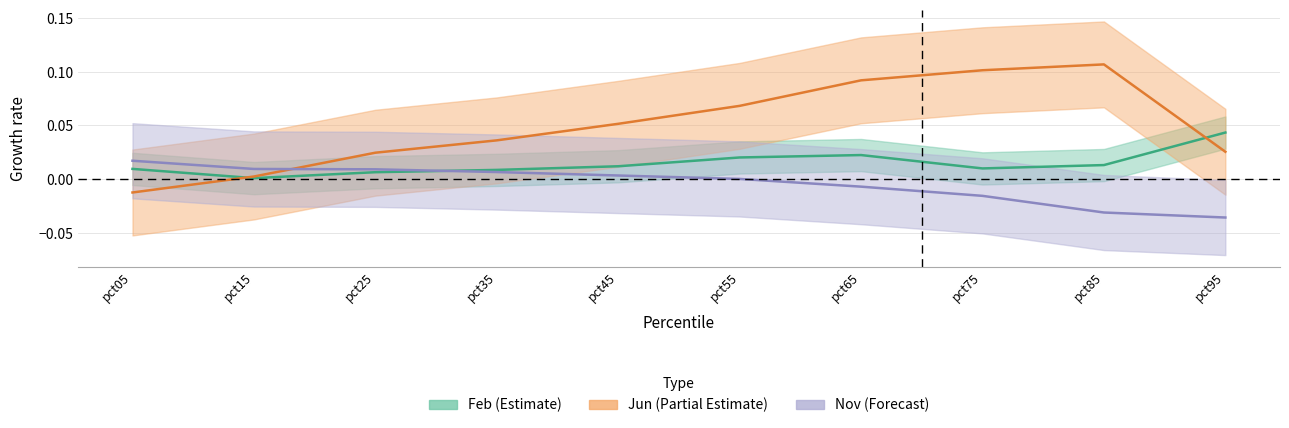

What is the difference between the maximum and minimum values in the Nov series?

0.1